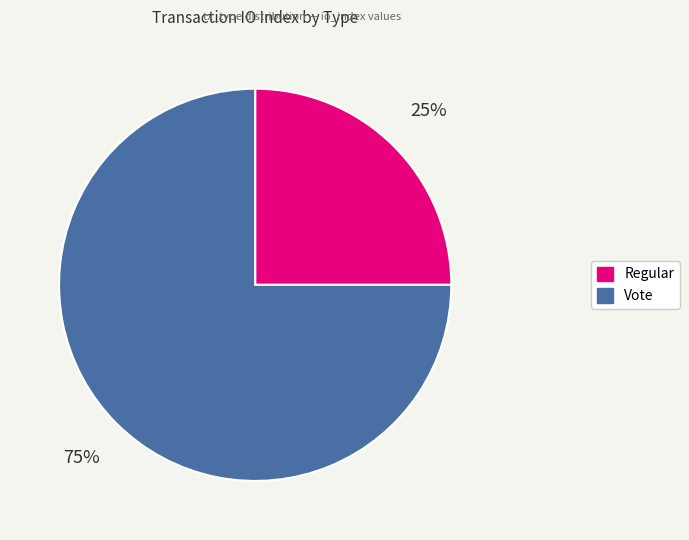

How many slices are in this pie chart?

2